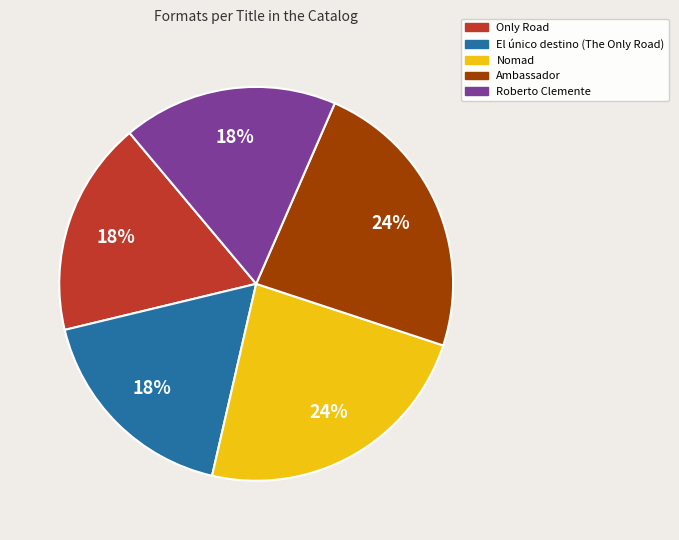

Do El único destino (The Only Road) and Roberto Clemente together represent more than half of the pie?

No